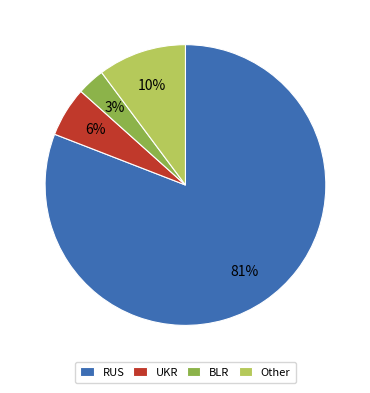

The RUS slice represents 81% of the pie. True or false?

True